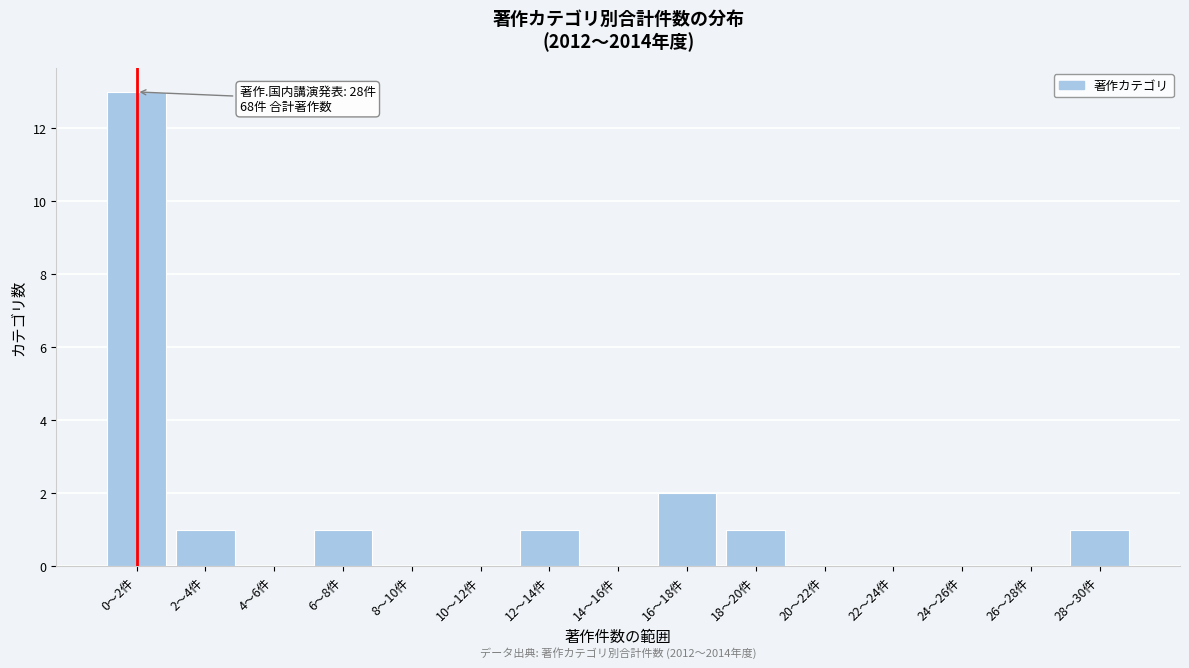

Reading left to right, extract all data points from this chart.

0〜2件=13	2〜4件=1	4〜6件=0	6〜8件=1	8〜10件=0	10〜12件=0	12〜14件=1	14〜16件=0	16〜18件=2	18〜20件=1	20〜22件=0	22〜24件=0	24〜26件=0	26〜28件=0	28〜30件=1